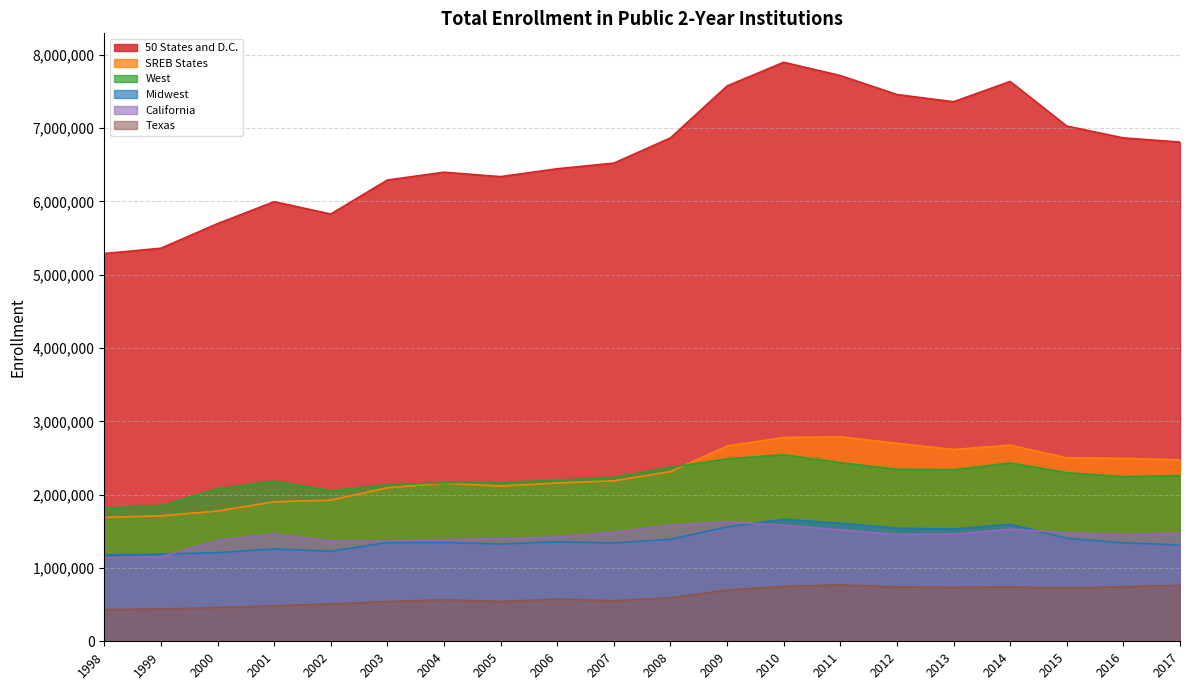

What are all the series names shown in the legend?

50 States and D.C., SREB States, West, Midwest, California, Texas